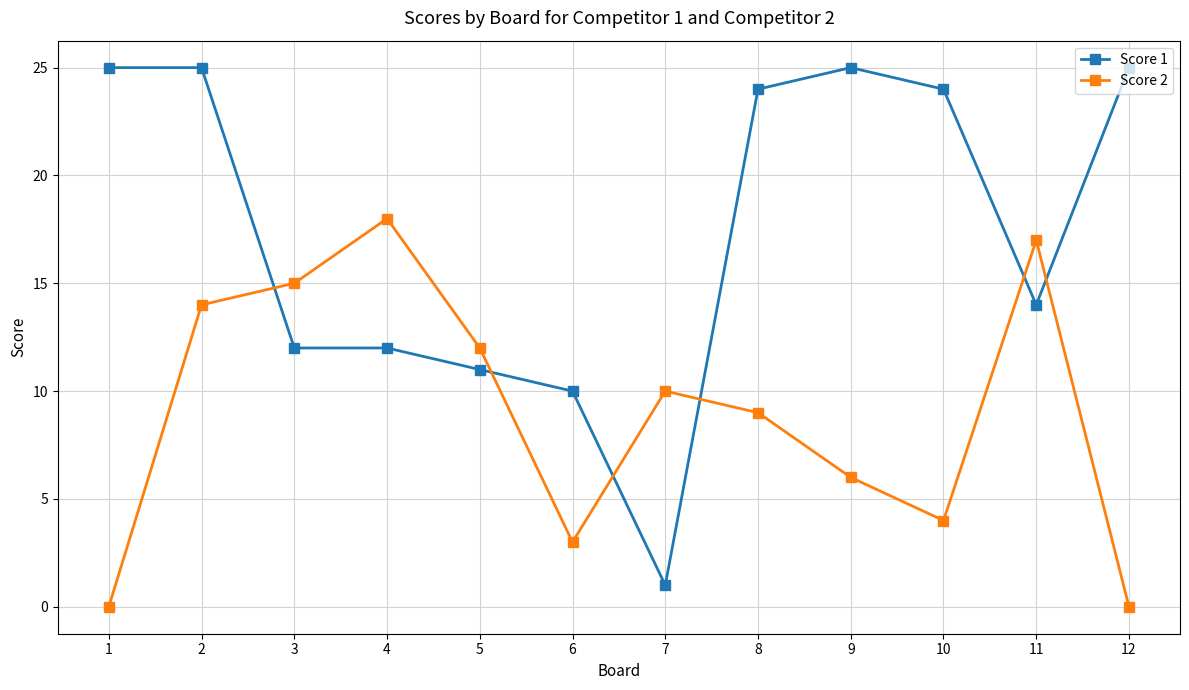

What is the approximate value of Score 1 at 8, to the nearest 10?

20